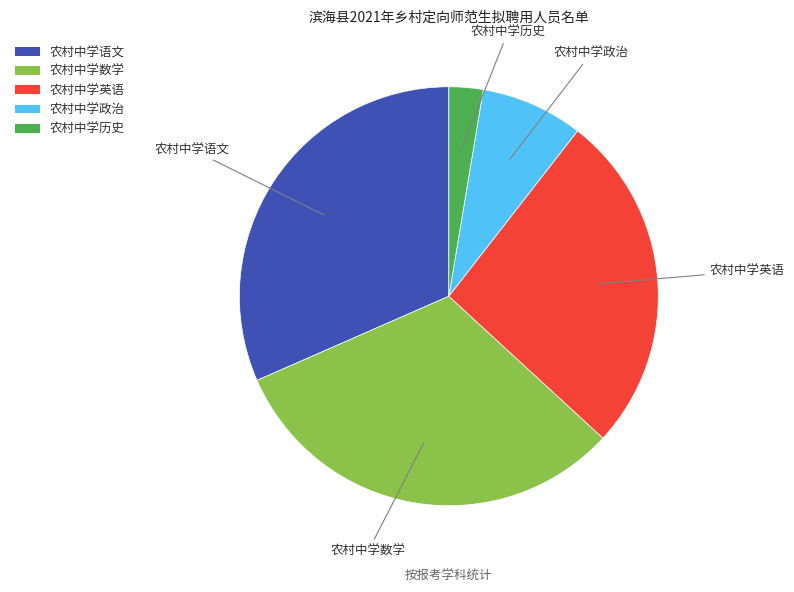

Which slice is the smallest?

农村中学历史